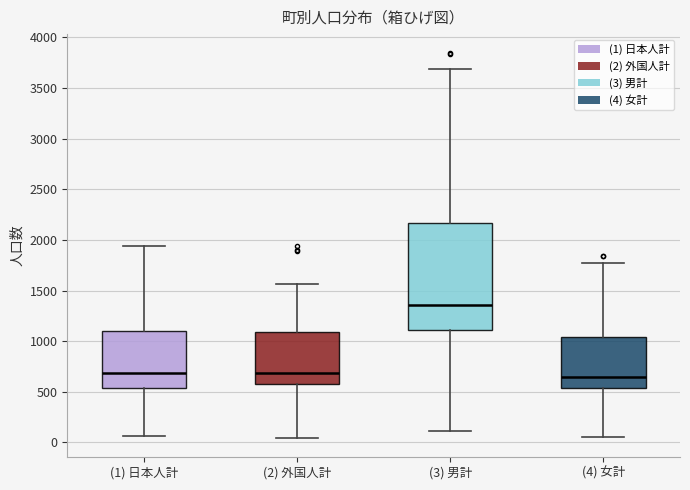

Reading left to right, transcribe this box plot: for each box, give where its median line is, the range the box spans, and where its two whiskers end, as read against the y-axis. The values are not printed on the chart, so give them approximately, as read against the axis.

(1) 日本人計: median 700, box 550 to 1100, whiskers 50 to 1950
(2) 外国人計: median 700, box 600 to 1100, whiskers 50 to 1550
(3) 男計: median 1350, box 1100 to 2150, whiskers 100 to 3700
(4) 女計: median 650, box 550 to 1050, whiskers 50 to 1750